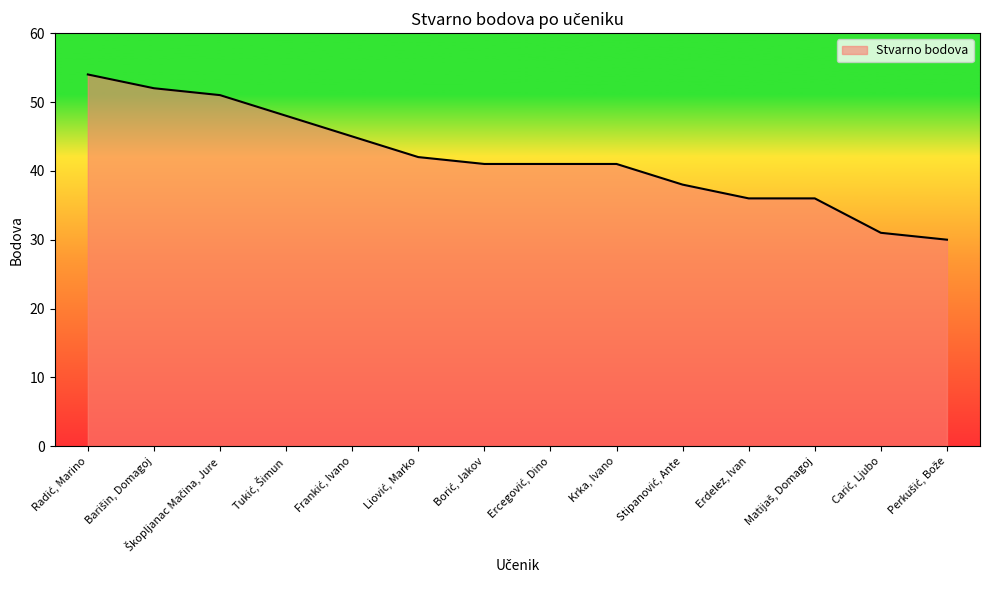

Reading left to right, transcribe all the data shown in this chart.

54	52	51	48	45	42	41	41	41	38	36	36	31	30